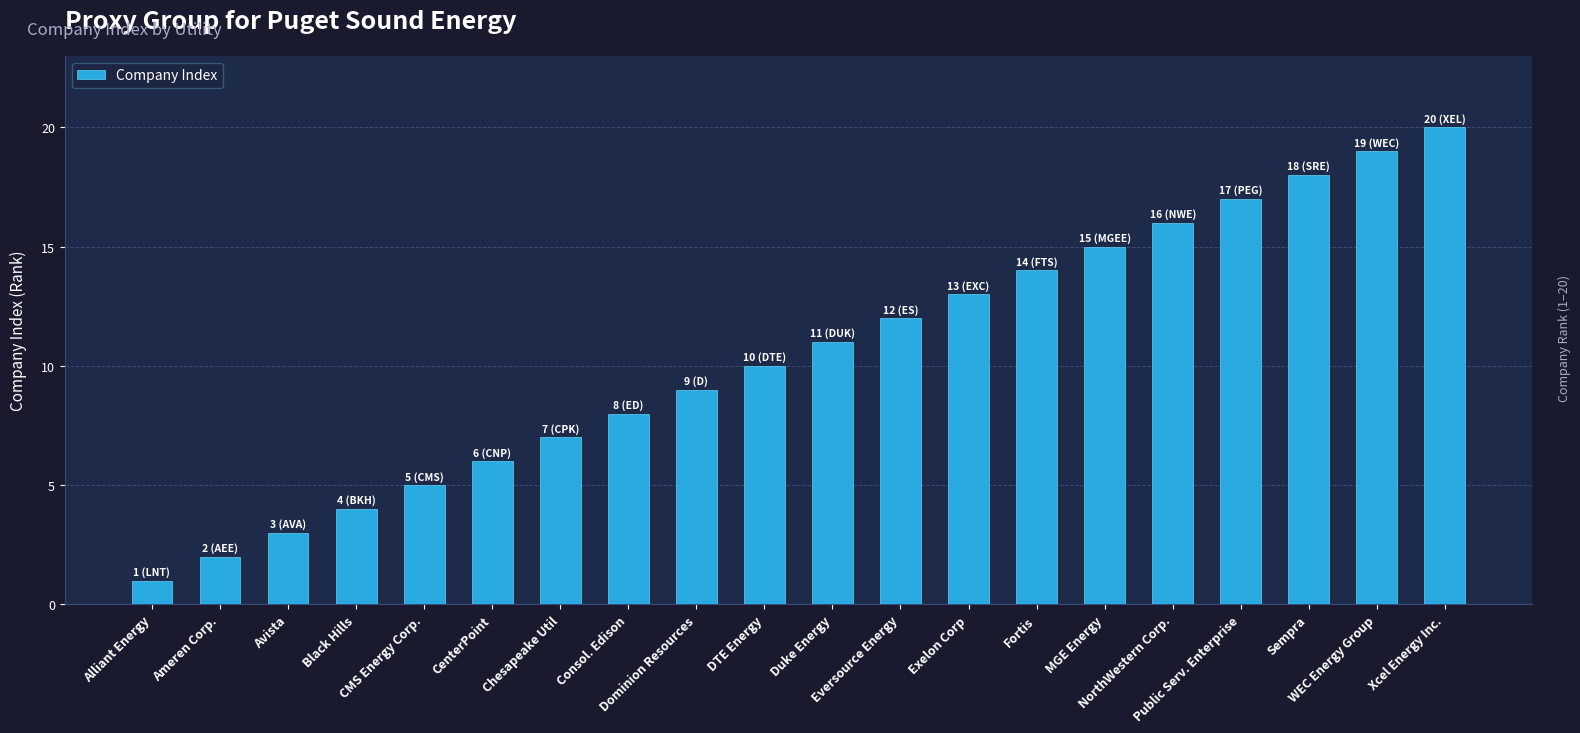

Reading right to left, what are all the values shown in this chart?

20	19	18	17	16	15	14	13	12	11	10	9	8	7	6	5	4	3	2	1